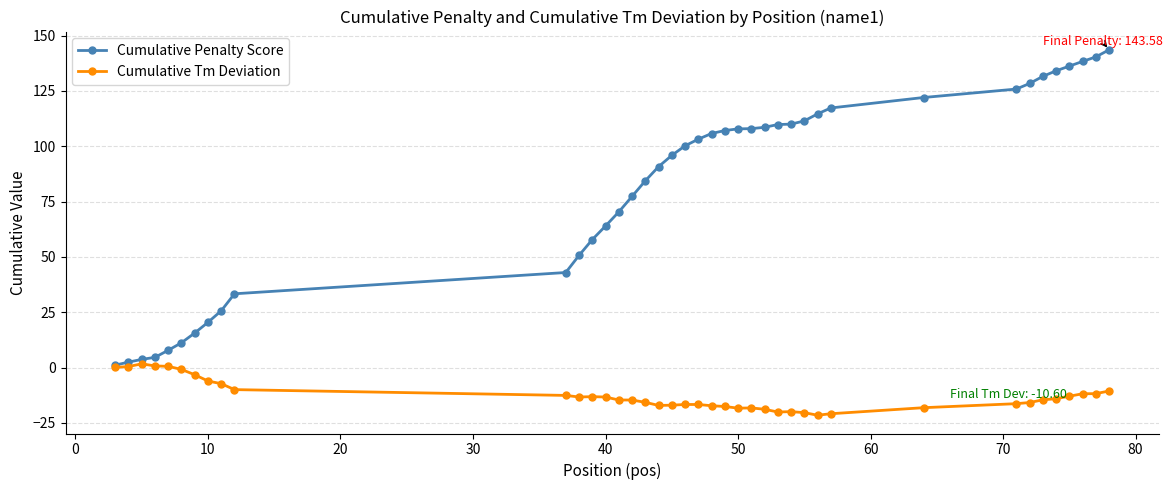

At how many categories does at least one series exceed 98?

21